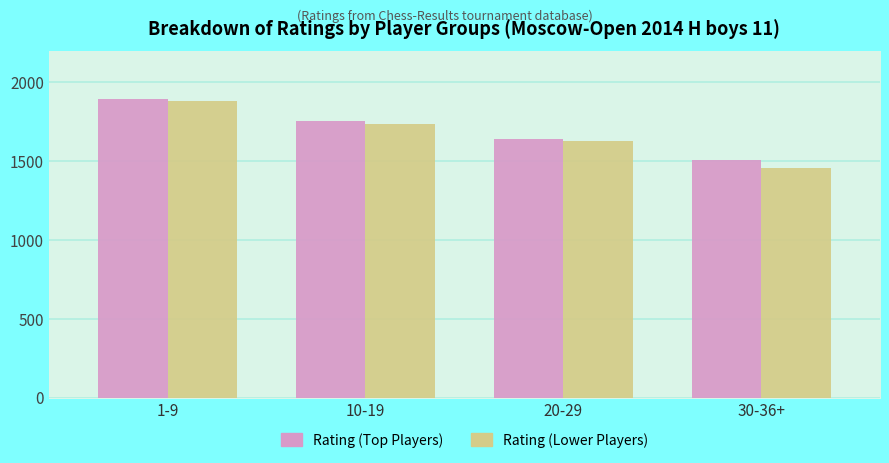

Read the Rating (Lower Players) value at 30-36+, to the nearest 10.

1460